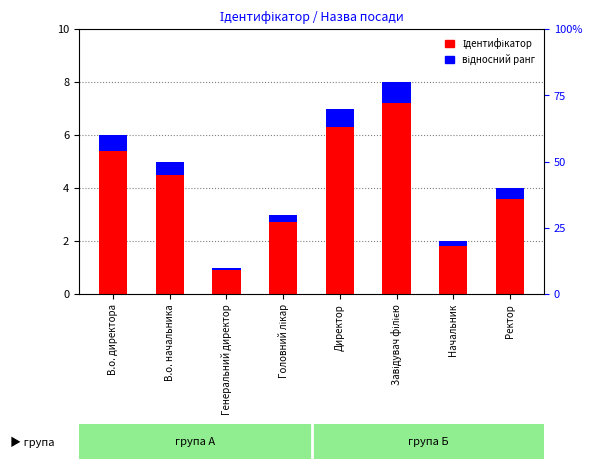

Count the number of data series in this chart.

2